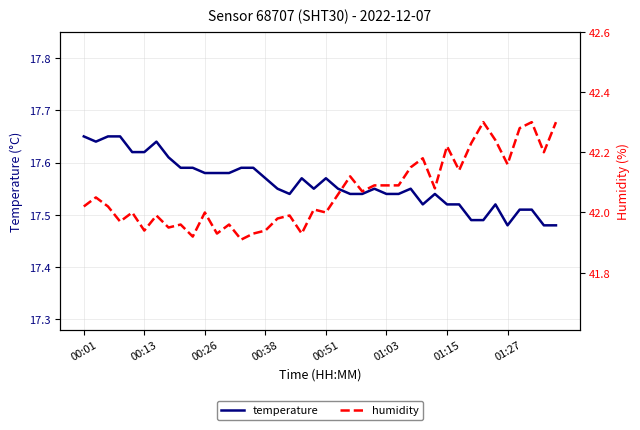

Does the chart have visible grid lines?

Yes